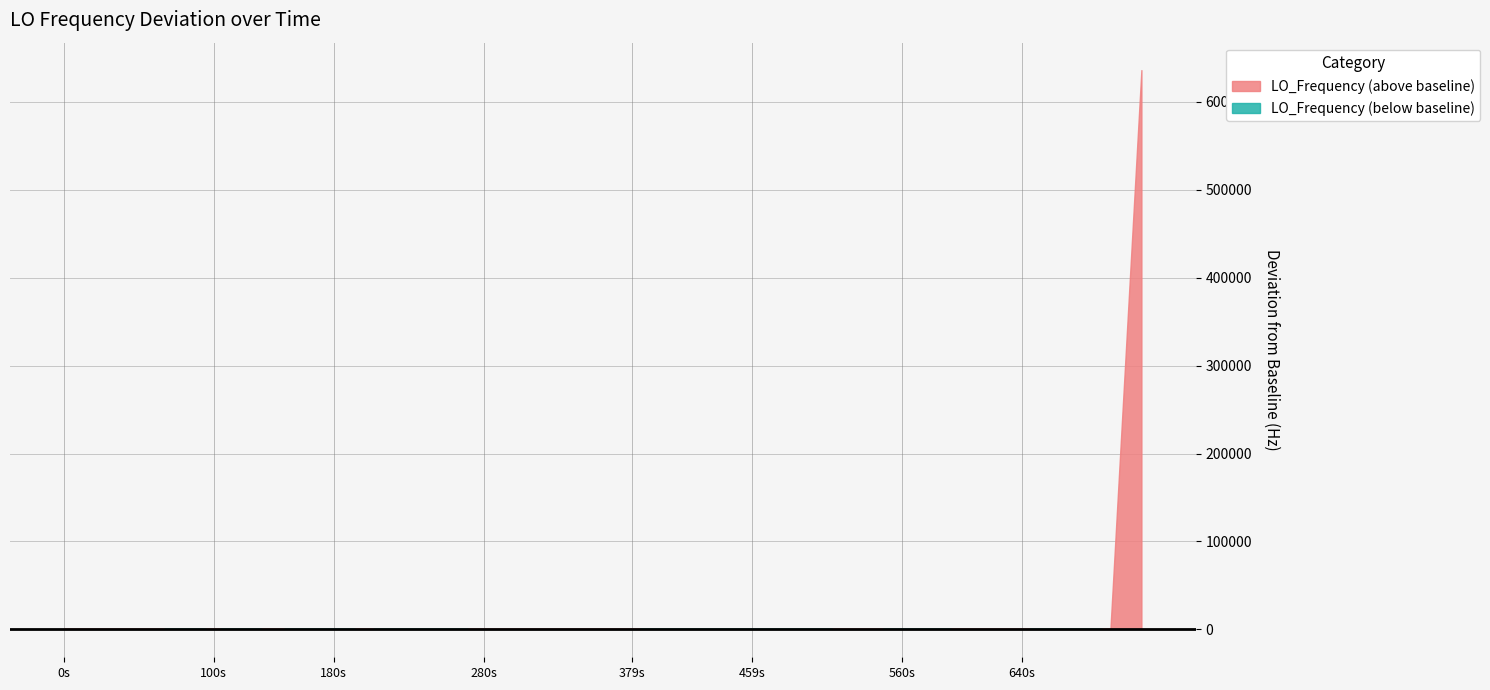

How many lines are shown in the chart?

1